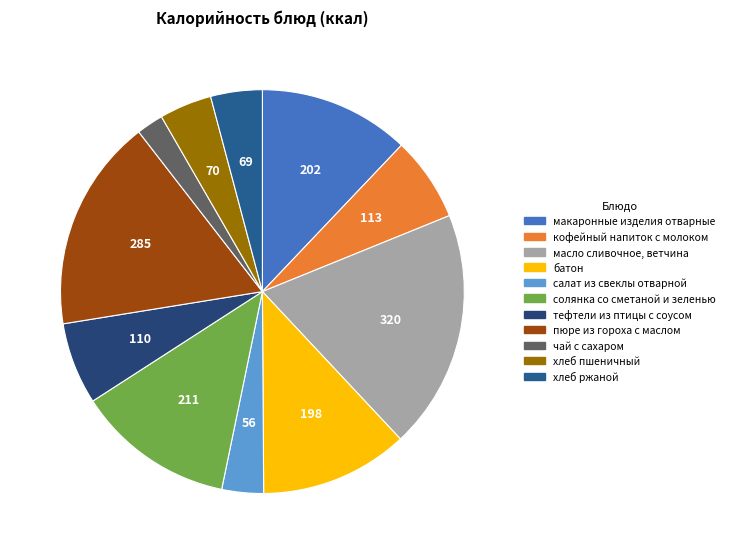

To the nearest percent, what is the combined percentage of макаронные изделия отварные and кофейный напиток с молоком?

19%